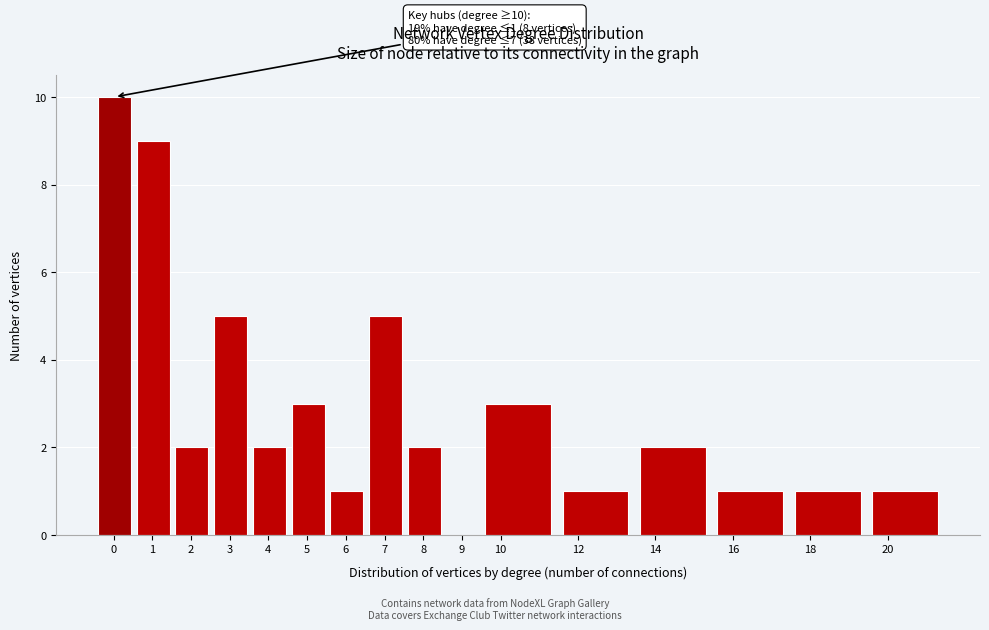

Reading left to right, list all the values displayed in this chart.

0=10	1=9	2=2	3=5	4=2	5=3	6=1	7=5	8=2	9=0	10=3	12=1	14=2	16=1	18=1	20=1